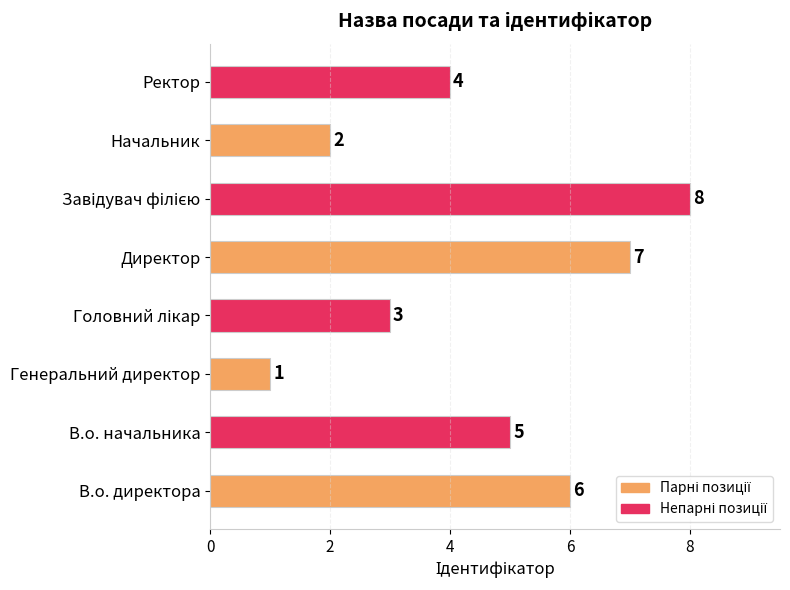

What value does the data have at Ректор?

4